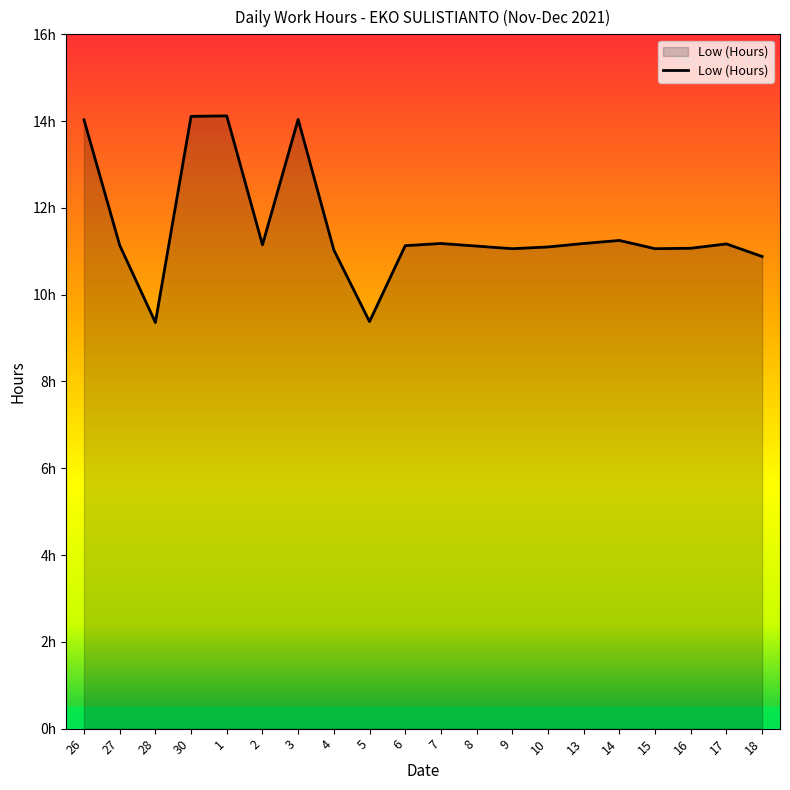

What is the label of the 17th point from the right?

30